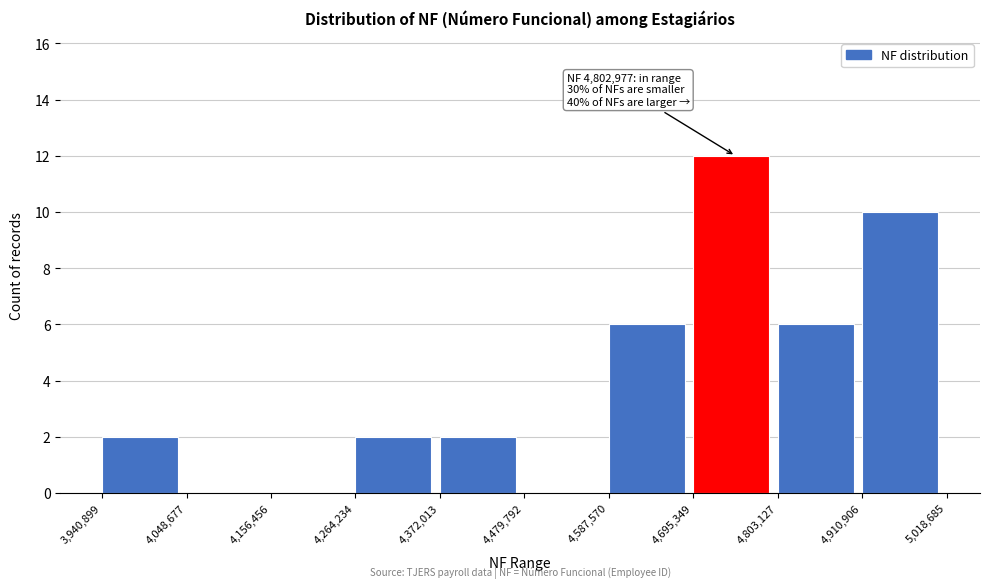

Which range on the x-axis has the tallest bar?

4,695,349 to 4,803,127